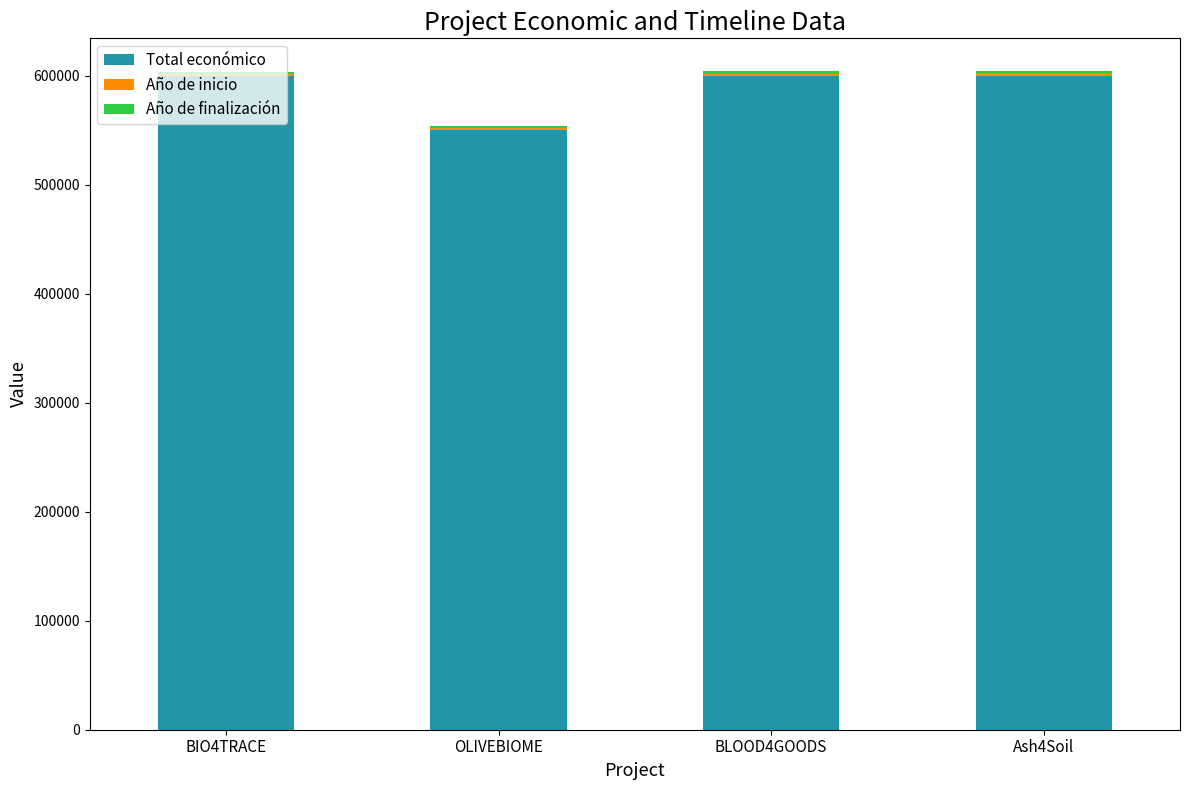

Which category has the lowest value in the Total económico series?

OLIVEBIOME